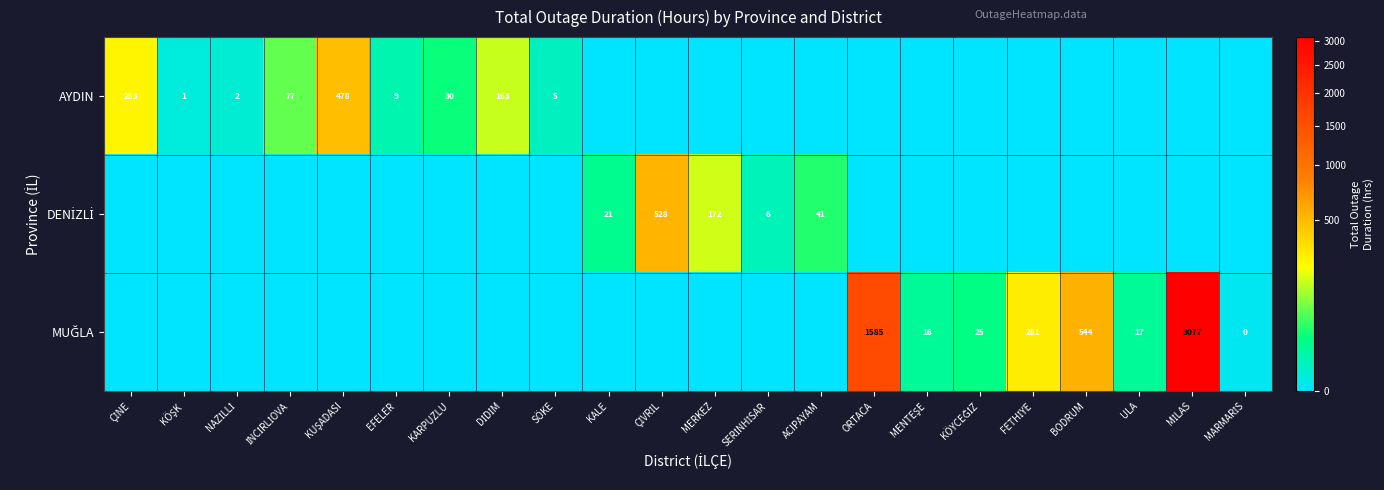

What is the total value across all series at MARMARİS?

0.2